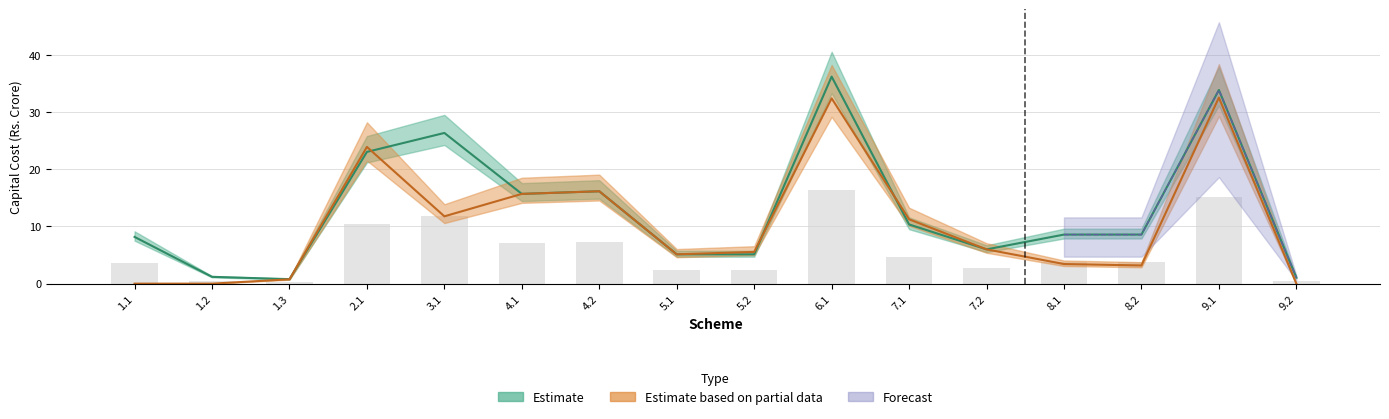

What is the difference between the highest and lowest values at 8.2?

5.4